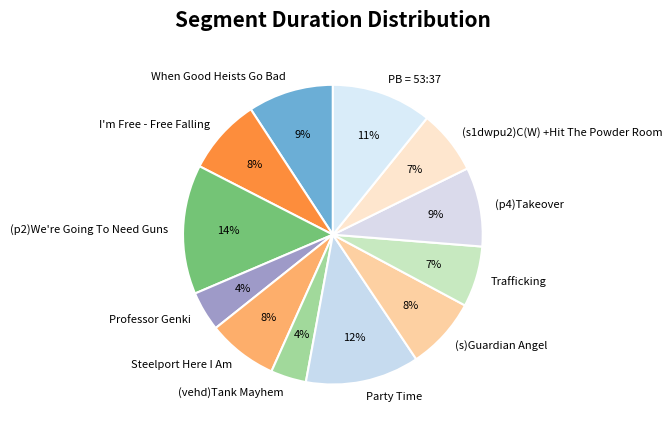

Which category has the biggest portion of the pie?

(p2)We're Going To Need Guns